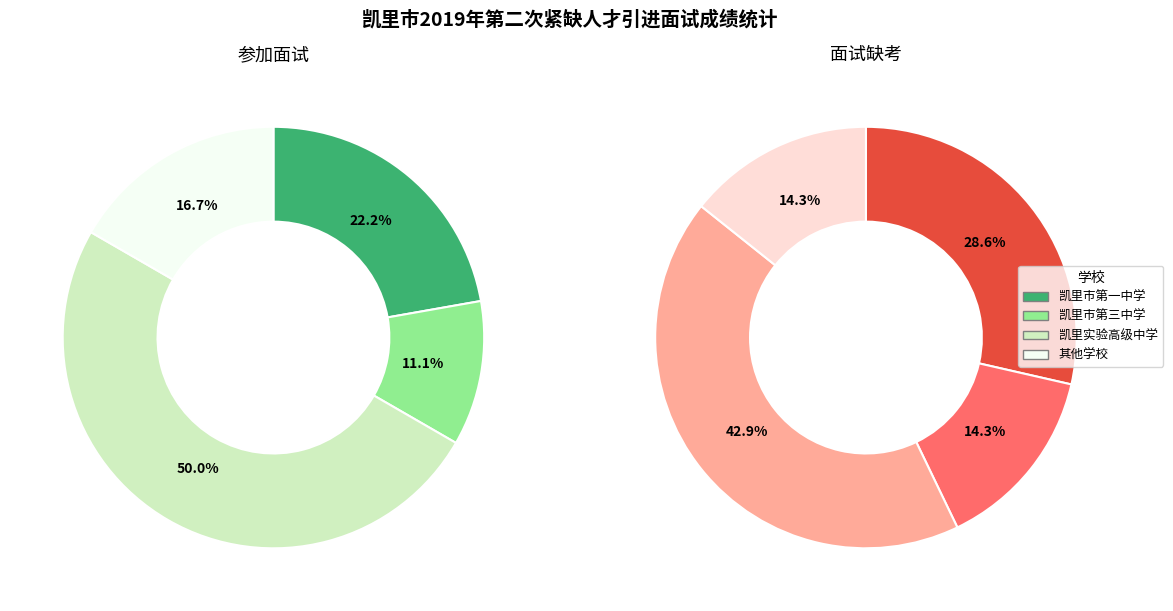

To the nearest percent, what portion does 1 represent?

14%